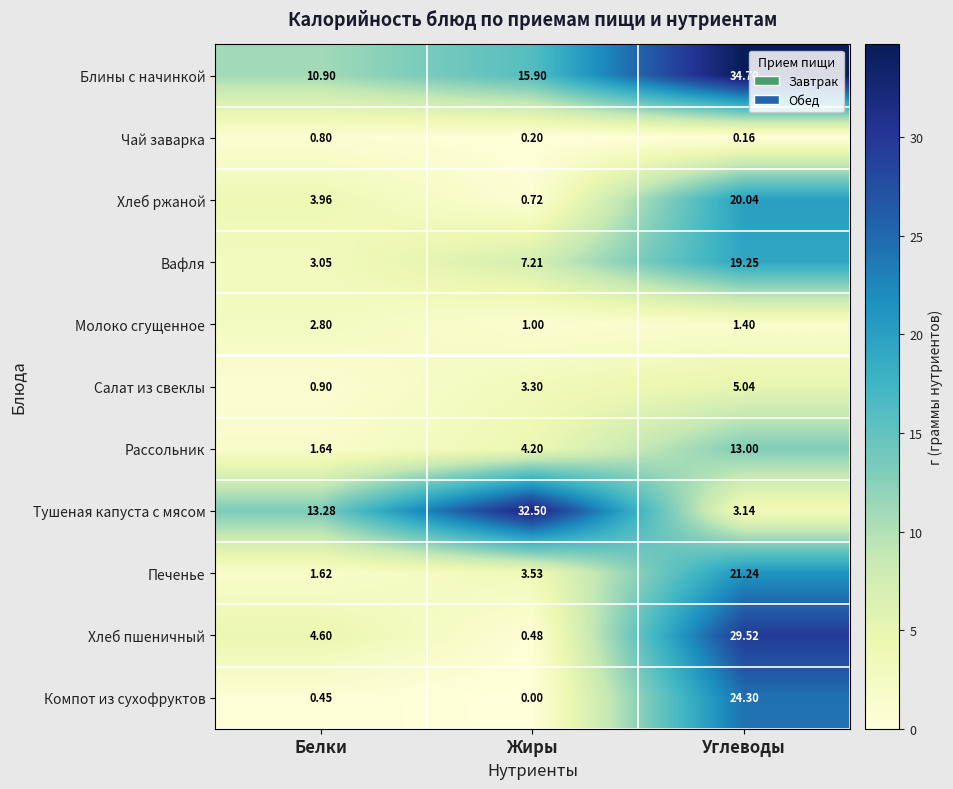

At which category is the sum across all series the highest?

Углеводы